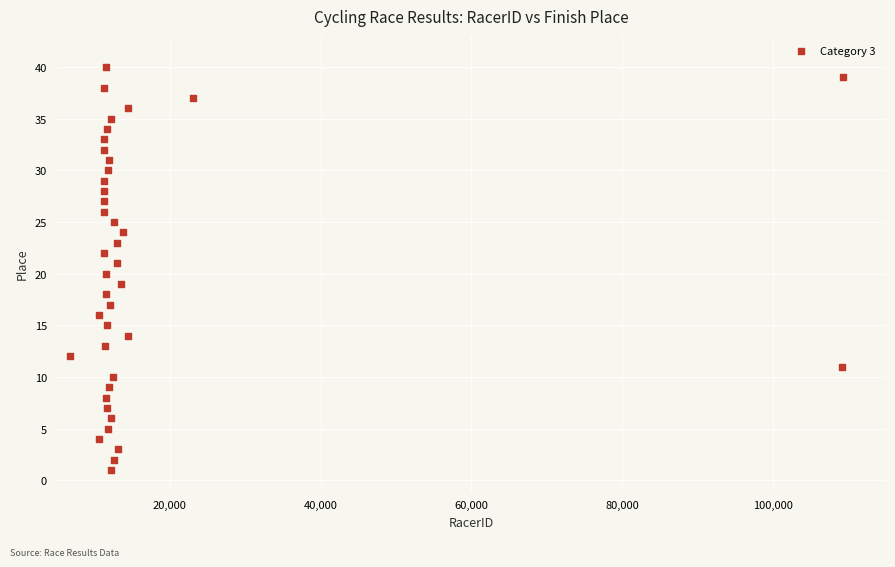

What is the range of X values (max minus min)?

102525